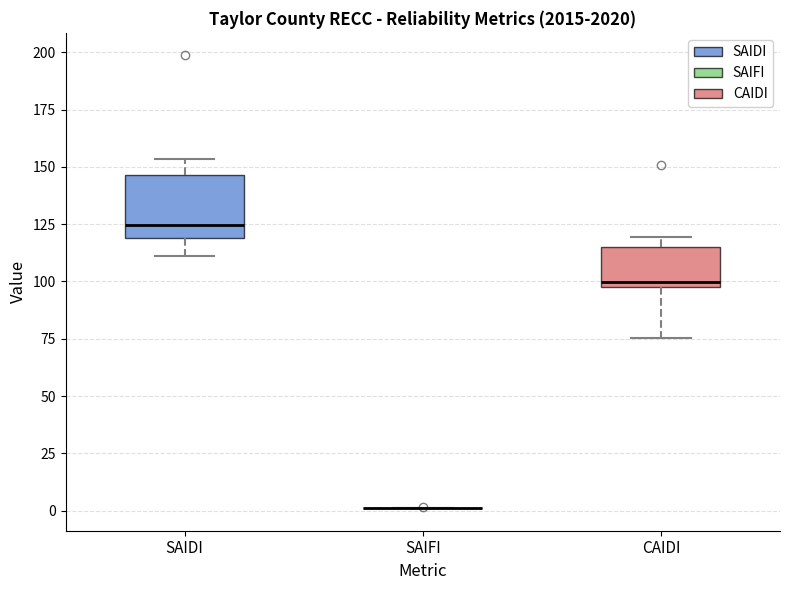

Reading left to right, transcribe this box plot: for each box, give where its median line is, the range the box spans, and where its two whiskers end, as read against the y-axis. The values are not printed on the chart, so give them approximately, as read against the axis.

SAIDI: median 125, box 120 to 145, whiskers 110 to 155
SAIFI: box collapsed to a line at 0, whiskers 0 to 0
CAIDI: median 100 (just above the box's lower edge), box 100 to 115, whiskers 75 to 120